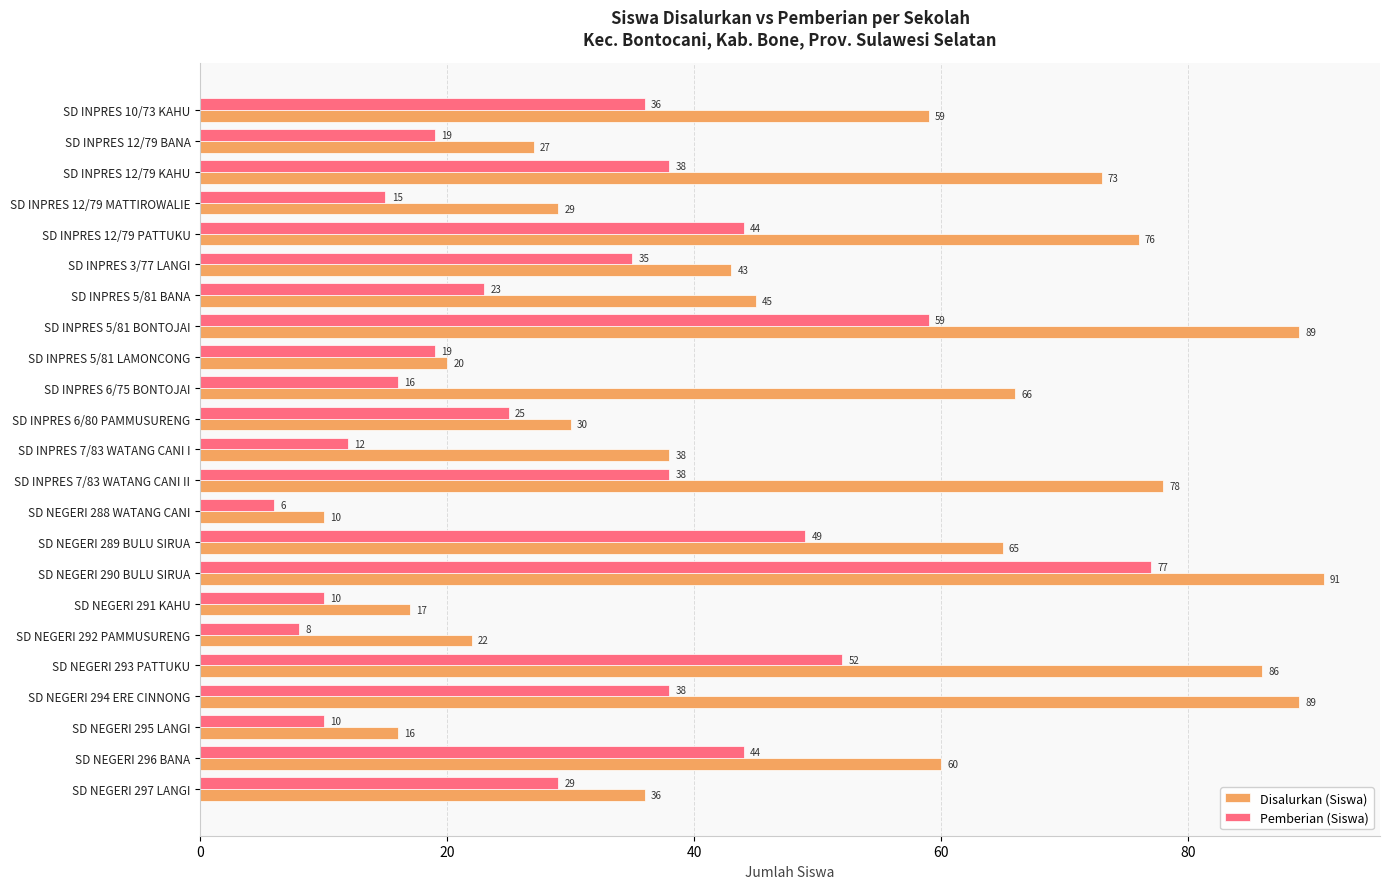

Where is Disalurkan (Siswa) nearest to the value 50?

SD INPRES 5/81 BANA